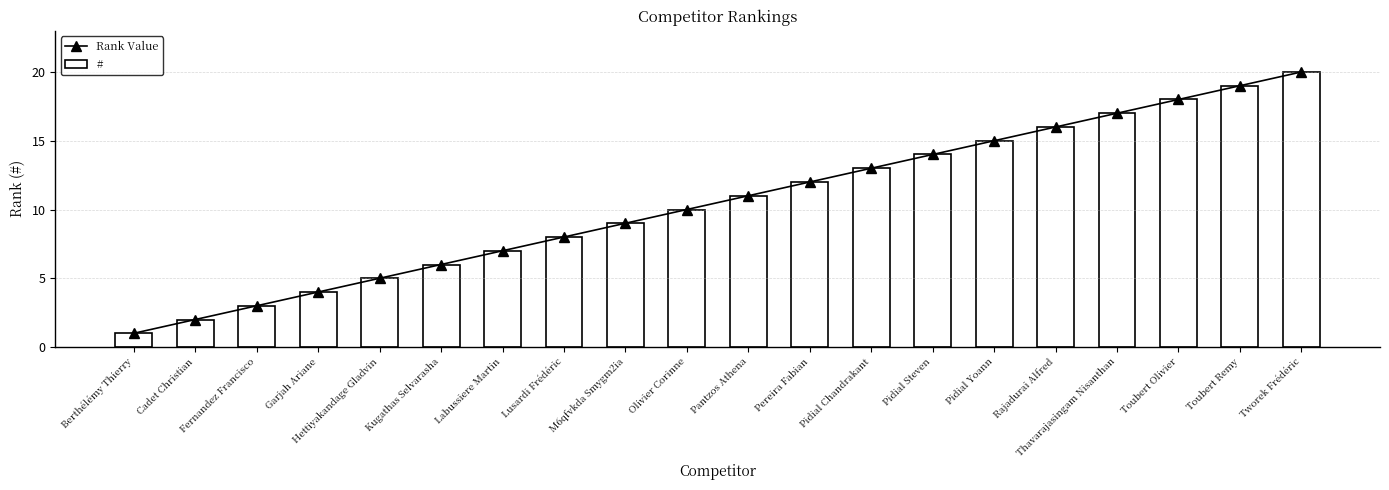

What is the value of the Rank Value bar at the 16th from the left?

16